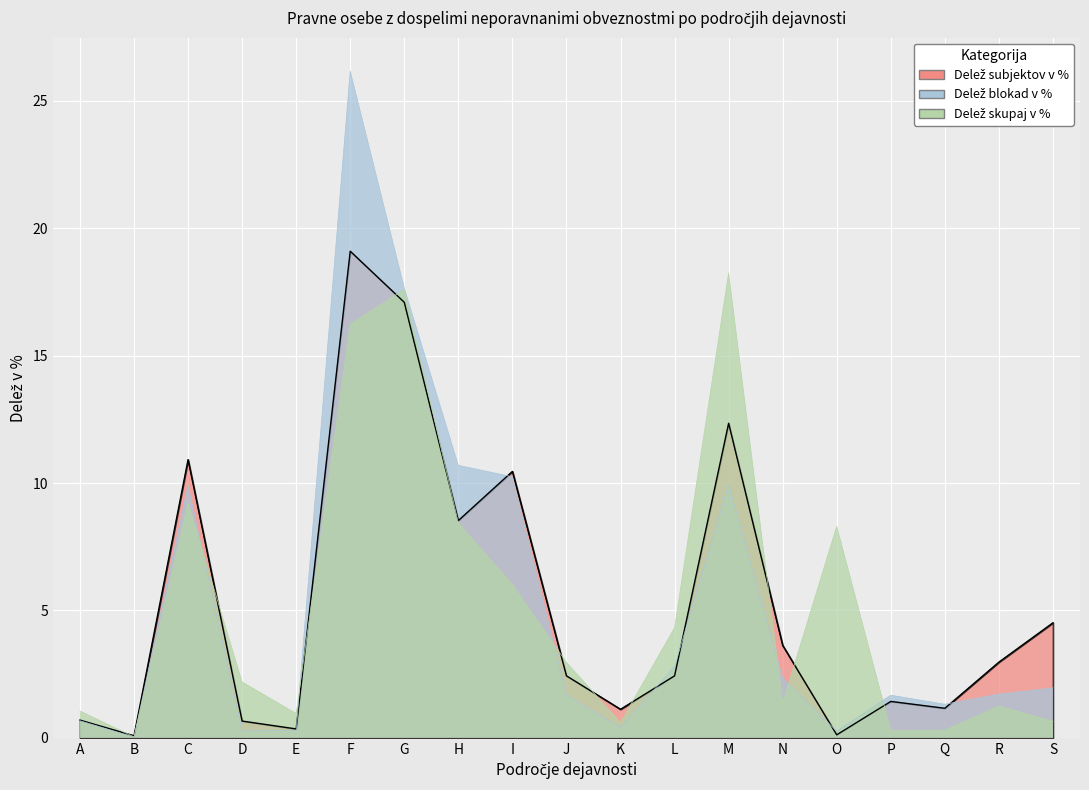

What is the total value across all series at F?

61.5